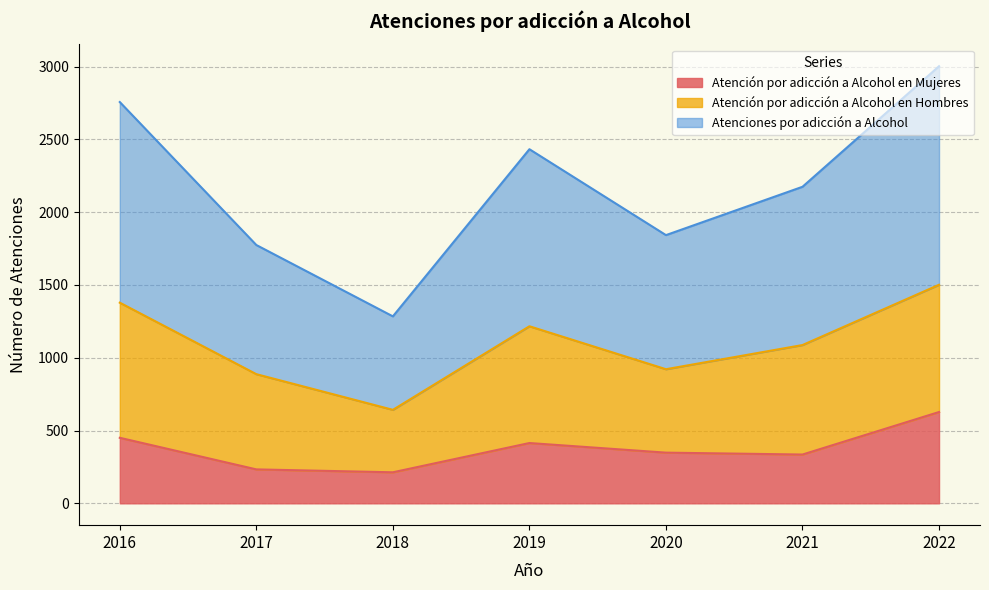

True or false: Atención por adicción a Alcohol en Mujeres has a value of 92 at 2017.

False